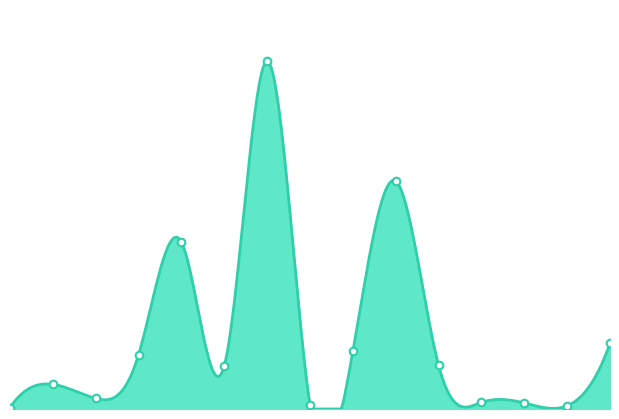

What is the change in value from 4 to 14?

-865896900